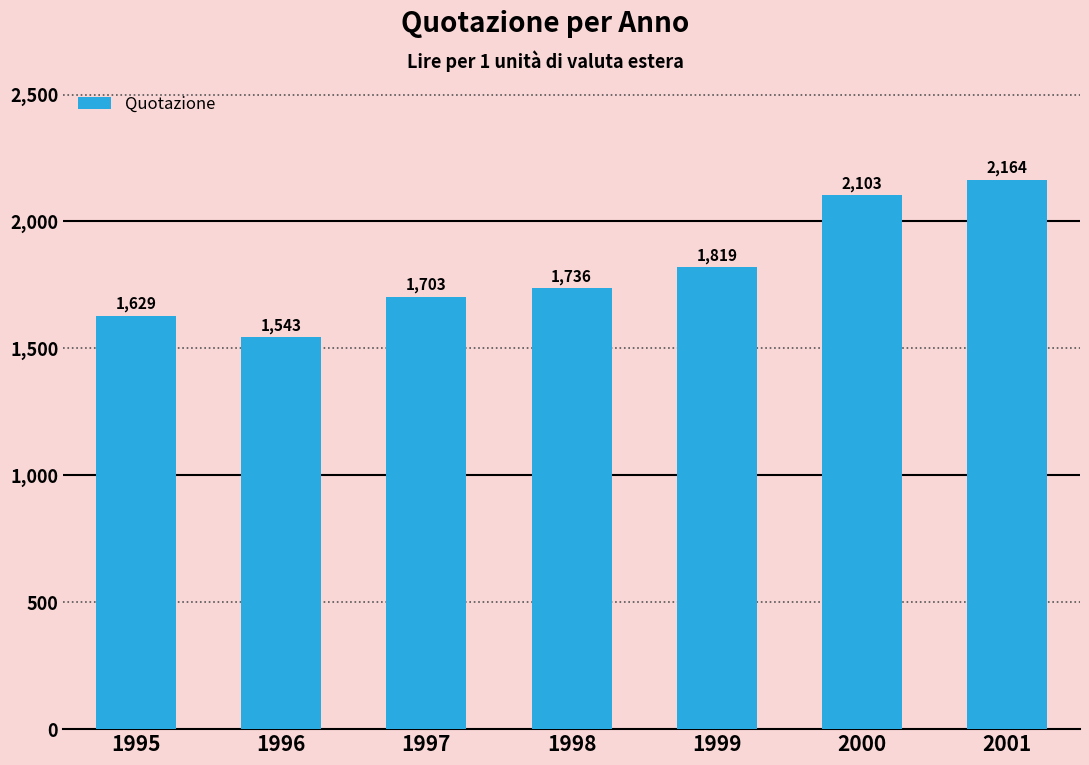

The value at 2000 is 3683.4. True or false?

False